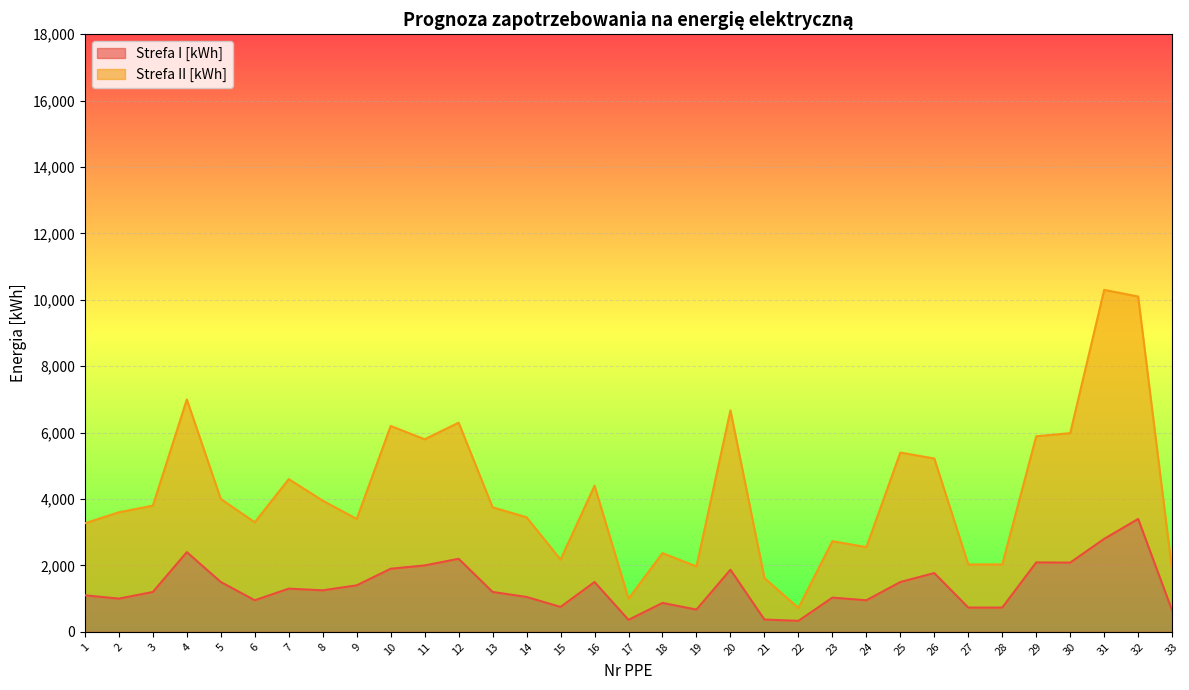

What is the difference between the Strefa II [kWh] values at 24 and 9?

850